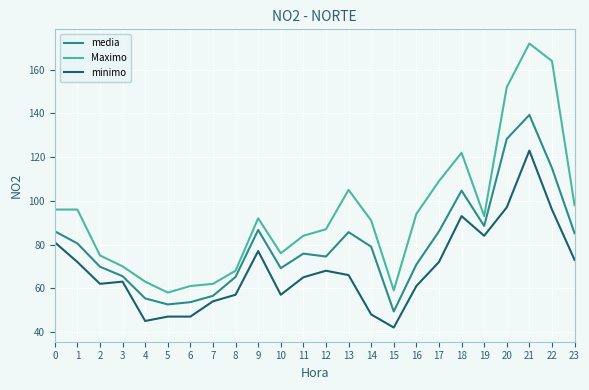

What are all the series names shown in the legend?

media, Maximo, minimo